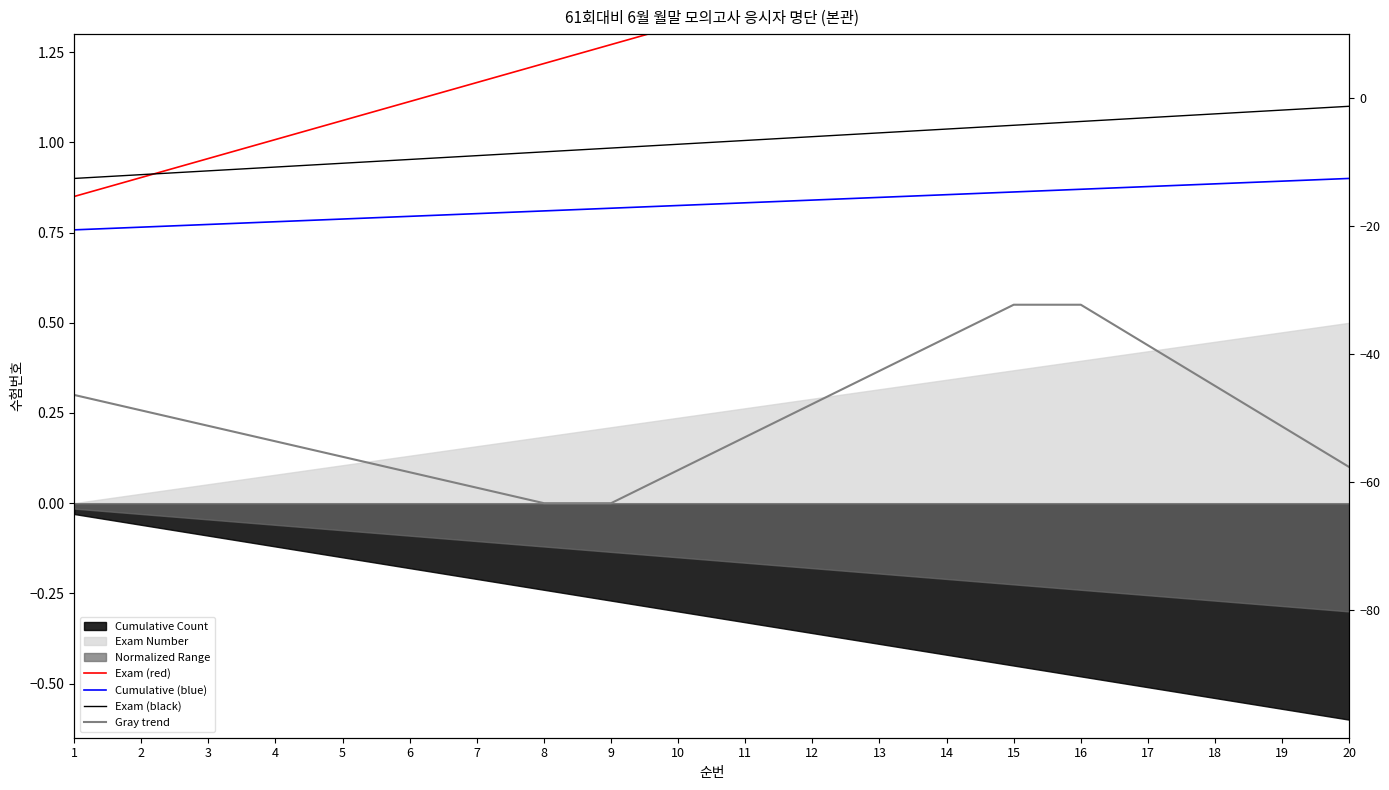

True or false: Gray trend and Exam (black) intersect in this chart.

False